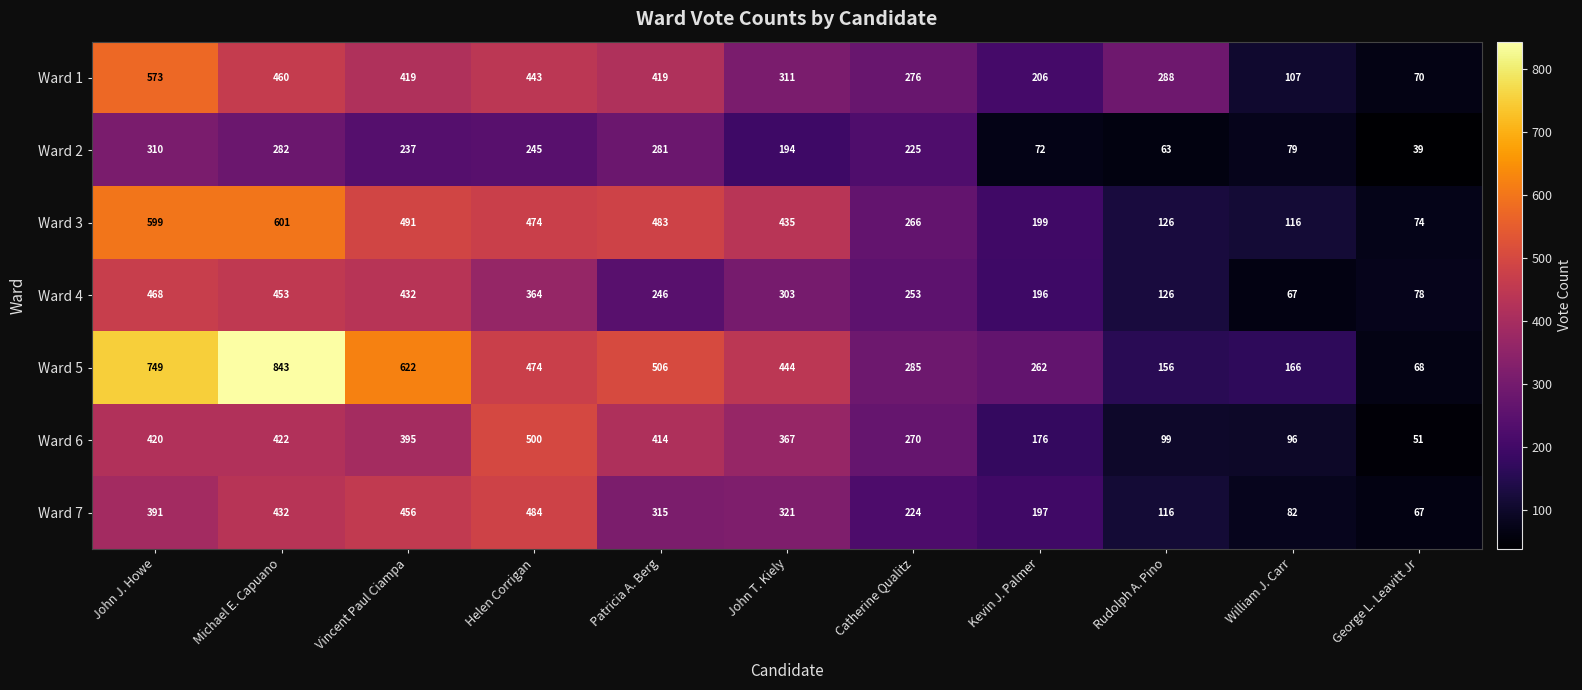

Rank the series at George L. Leavitt Jr from highest to lowest value.

Ward 4, Ward 3, Ward 1, Ward 5, Ward 7, Ward 6, Ward 2